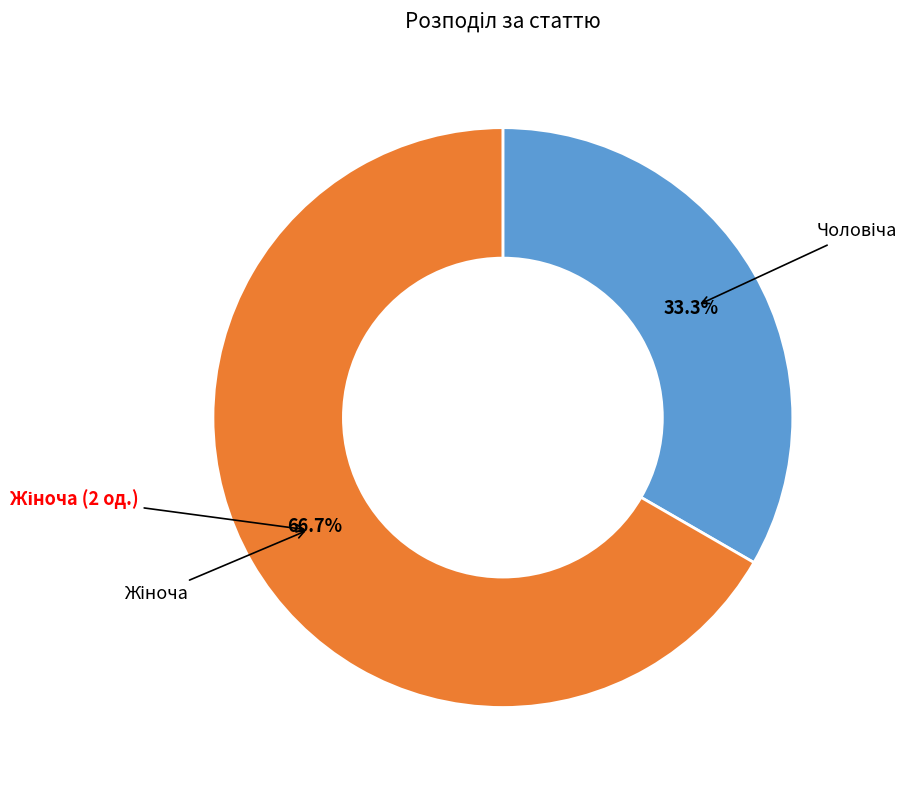

How many slices are in this pie chart?

2